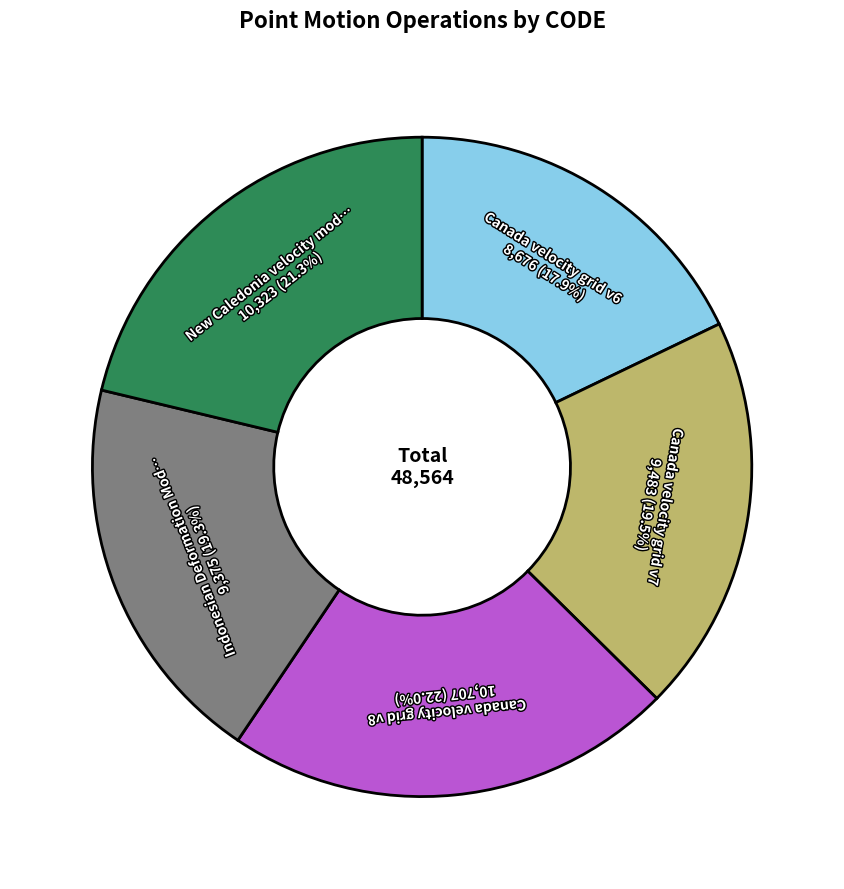

Is there any slice that represents more than half of the pie?

No